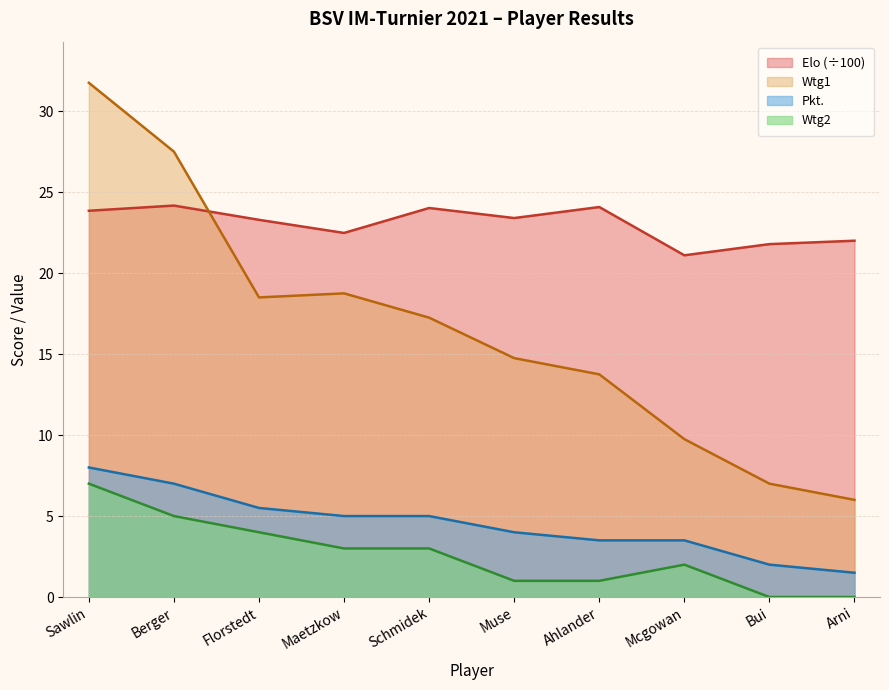

How many lines are shown in the chart?

4